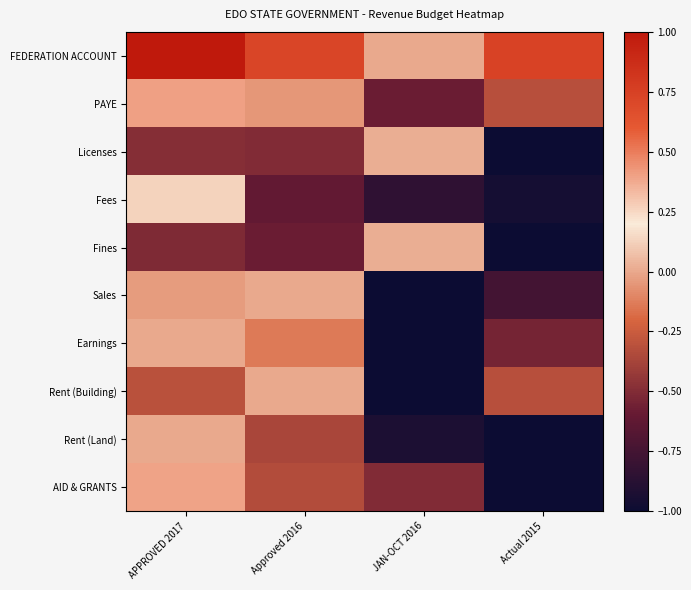

Between APPROVED 2017 and JAN-OCT 2016, which series saw the biggest shift?

Earnings